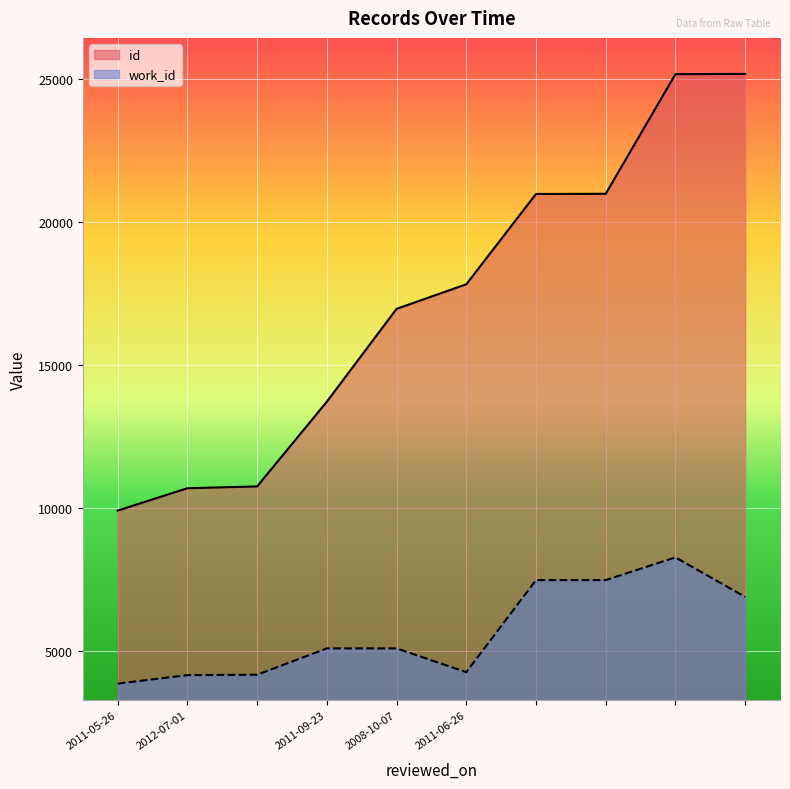

Is it true that id equals 14696 at 2012-07-01?

False